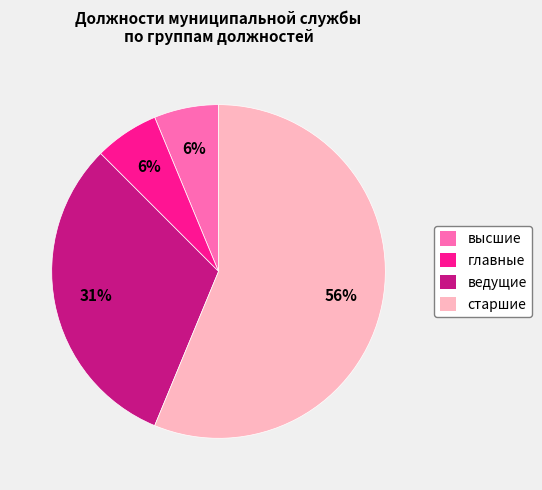

What percentage is the главные slice, to the nearest percent?

6%